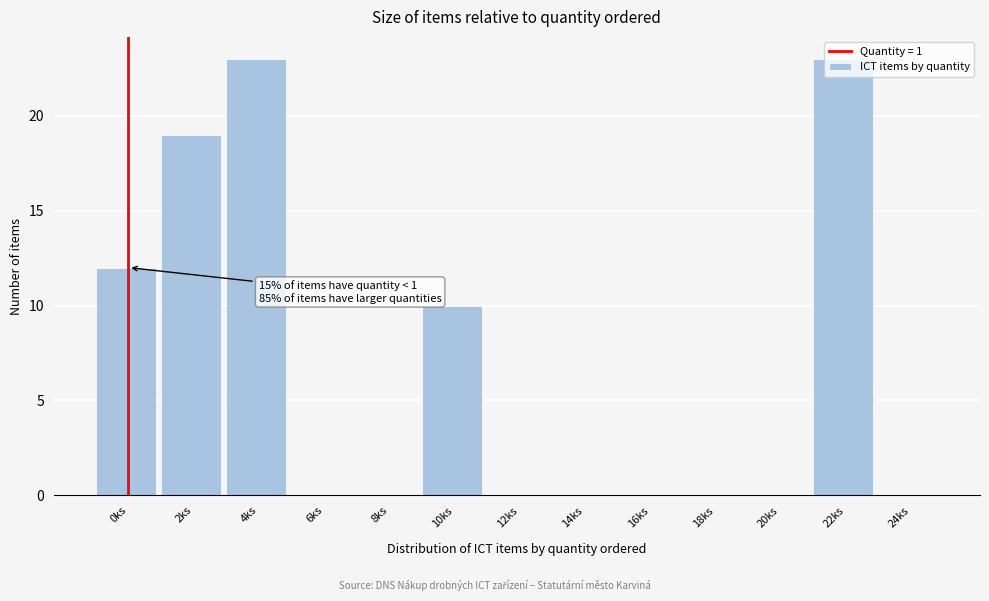

True or false: the data shows 12 at 14ks.

False